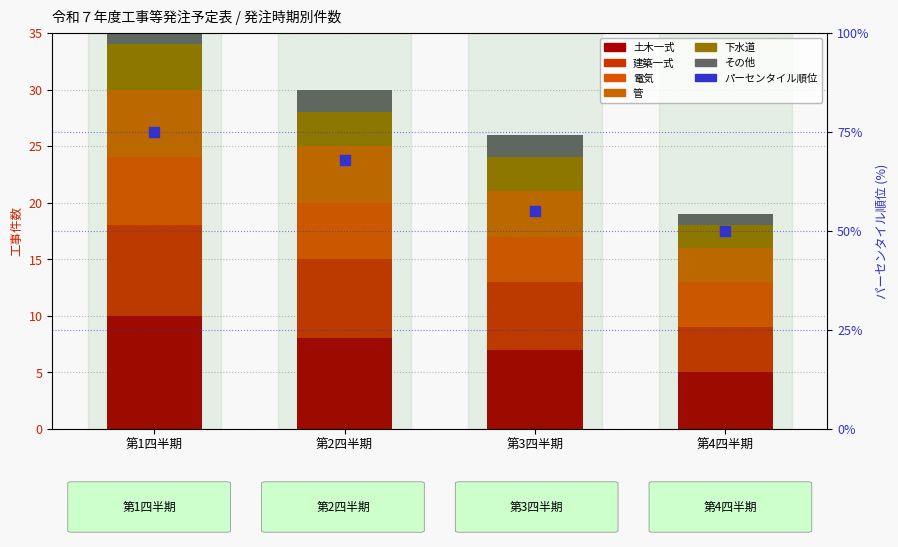

Is the value of count_per_quarter at 第2四半期 greater than the value of percentile_rank at 第3四半期?

No